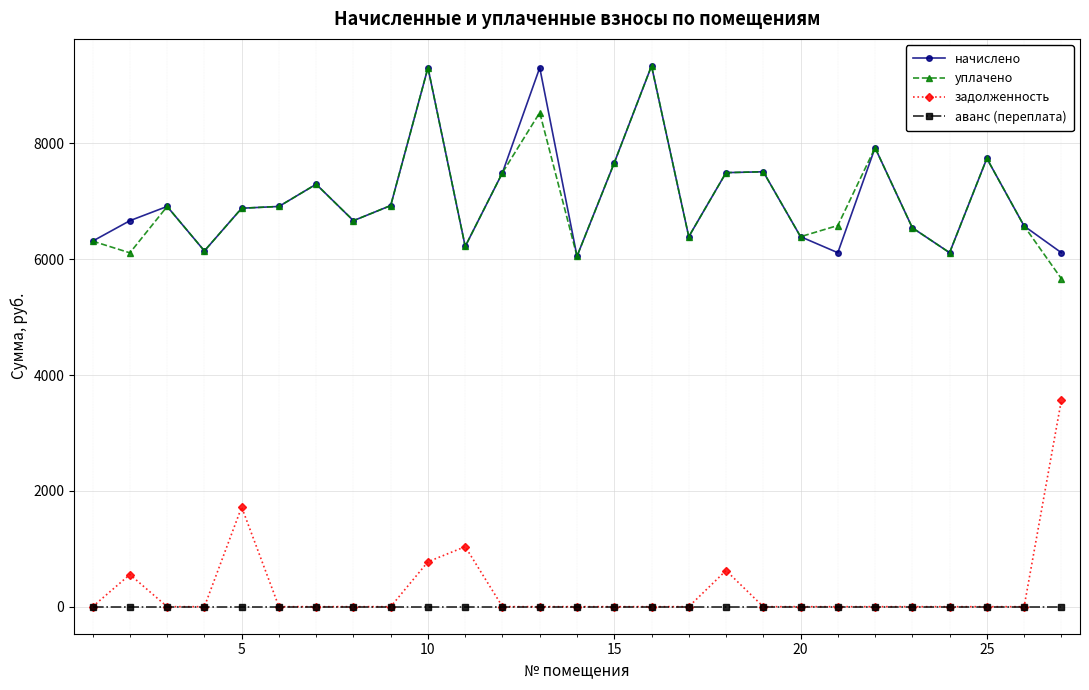

True or false: задолженность has more than 2 points higher than both neighbors.

True